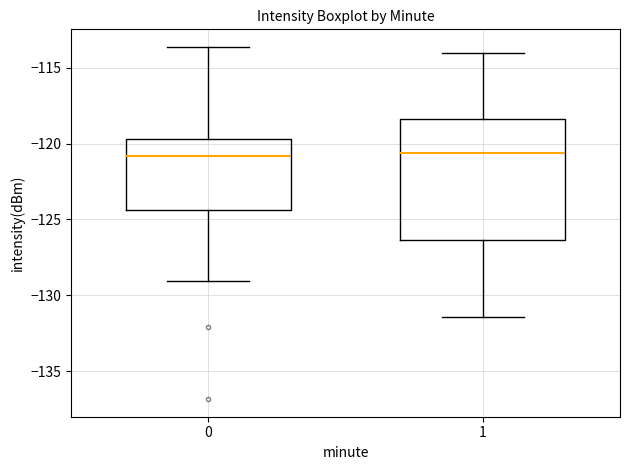

Comparing the boxes themselves (not the whiskers), which one is the tallest?

1